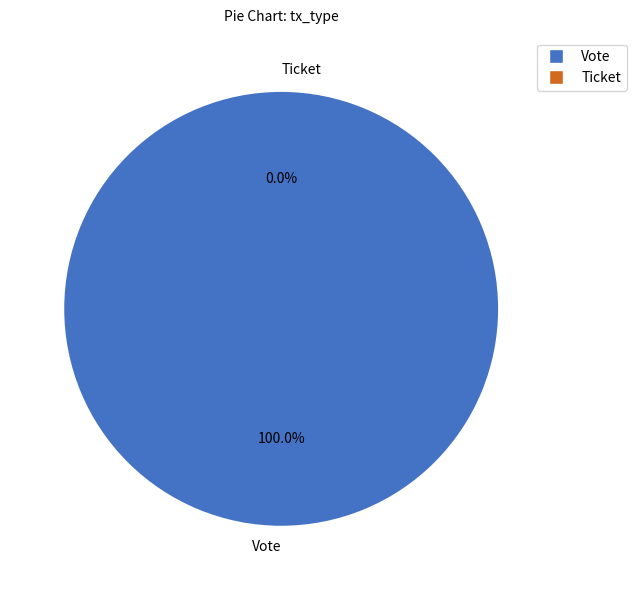

To the nearest percent, what is the combined percentage of Vote and Ticket?

100%